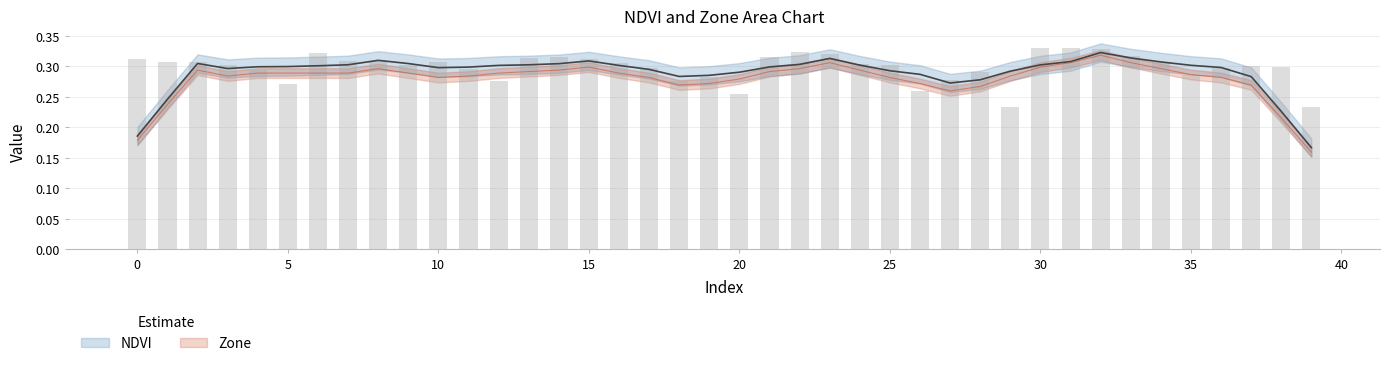

Does the chart contain stacked bars?

No